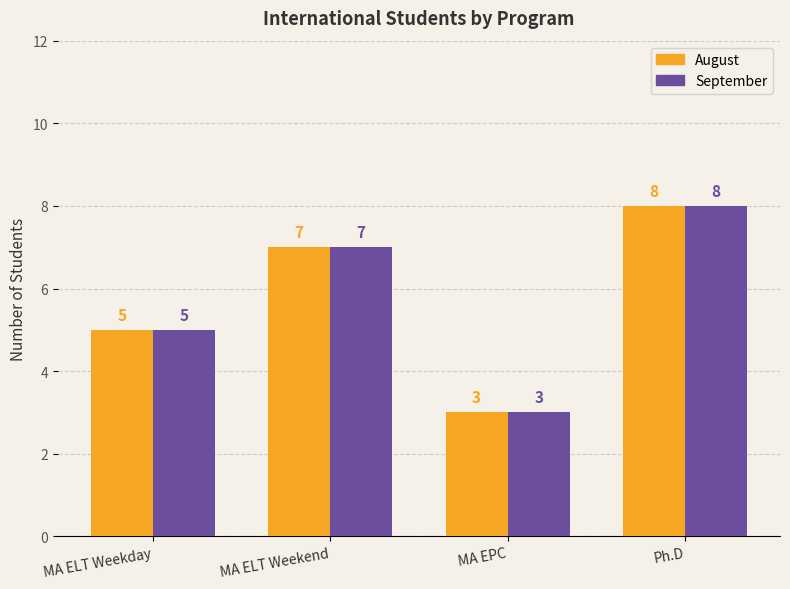

At which category does the chart reach its minimum across all series?

MA EPC